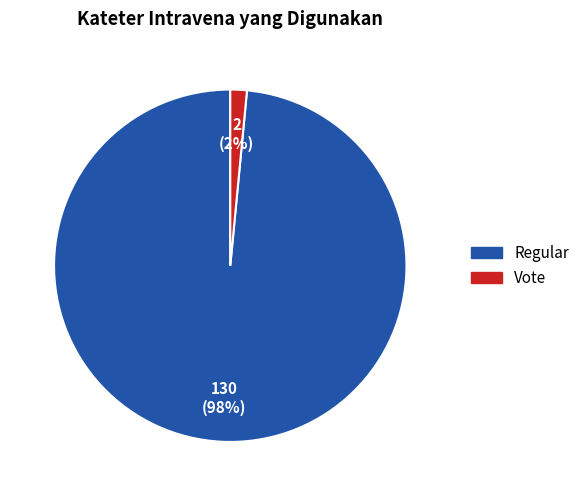

To the nearest percent, what is the combined percentage of Vote and Regular?

100%